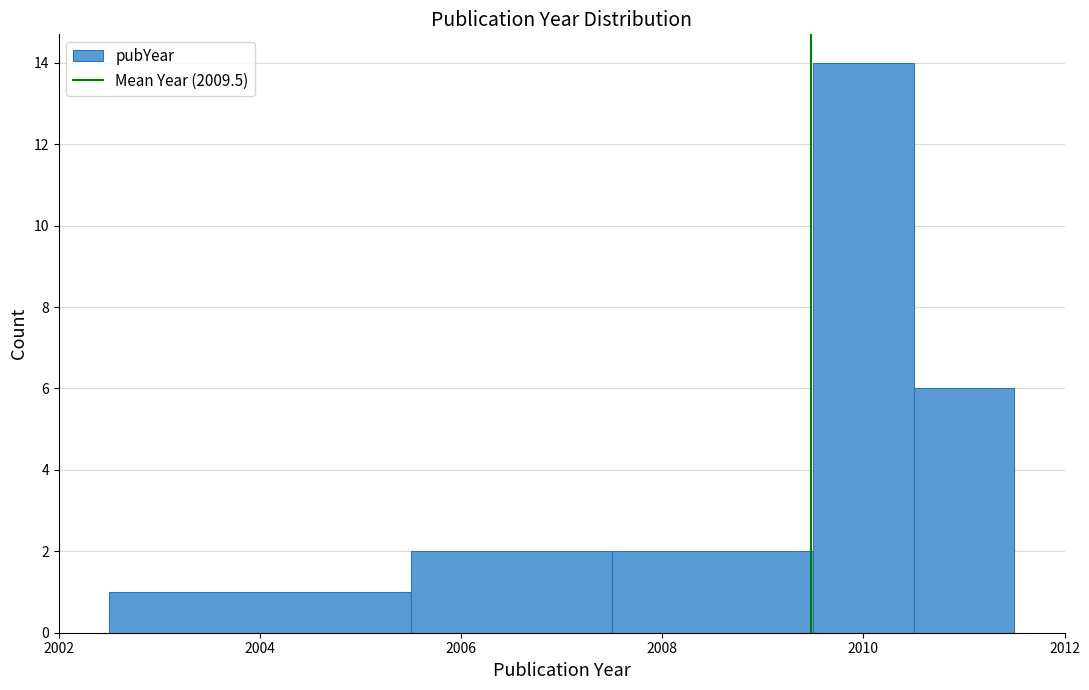

Reading left to right, transcribe this chart: for each bar, give the range it covers on the x-axis and its height. Neither the bar edges nor the heights are printed on the chart, so give them approximately, as read against the axes.

2002.5 to 2005.5: 1
2005.5 to 2007.5: 2
2007.5 to 2009.5: 2
2009.5 to 2010.5: 14
2010.5 to 2011.5: 6